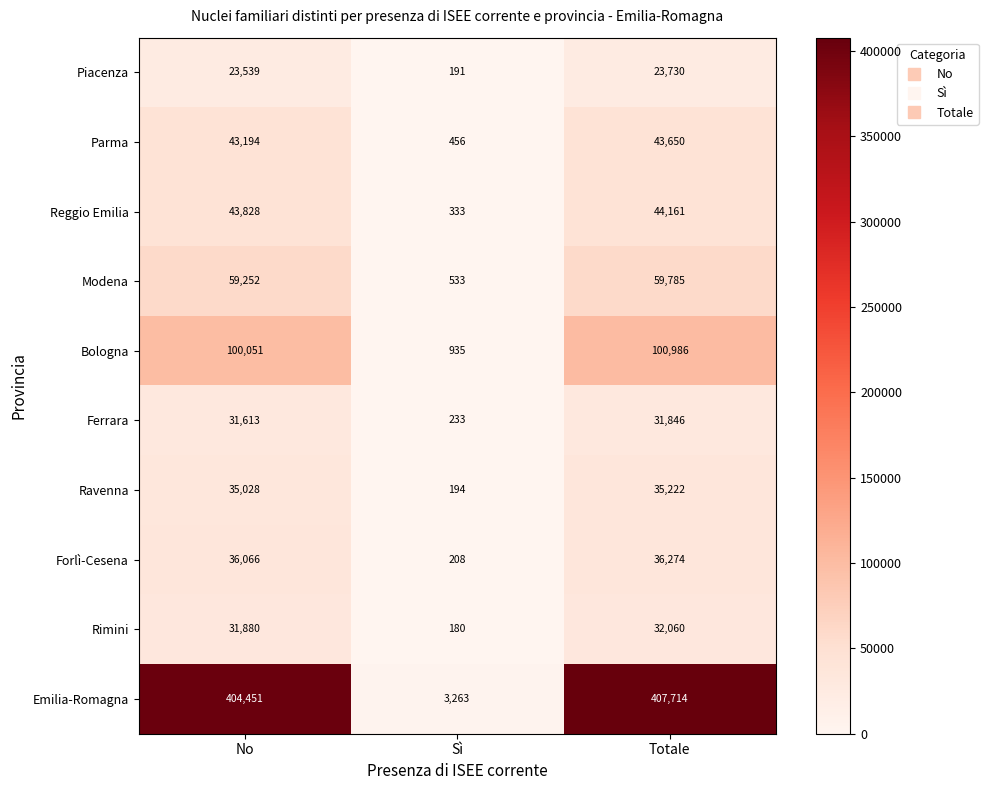

Where is Ravenna nearest to the value 17708?

No